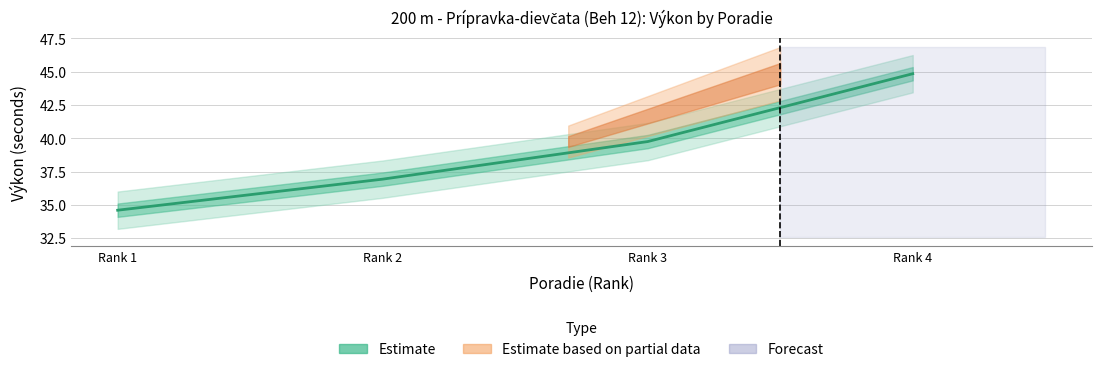

Which category has the highest value across all series?

Rank 4